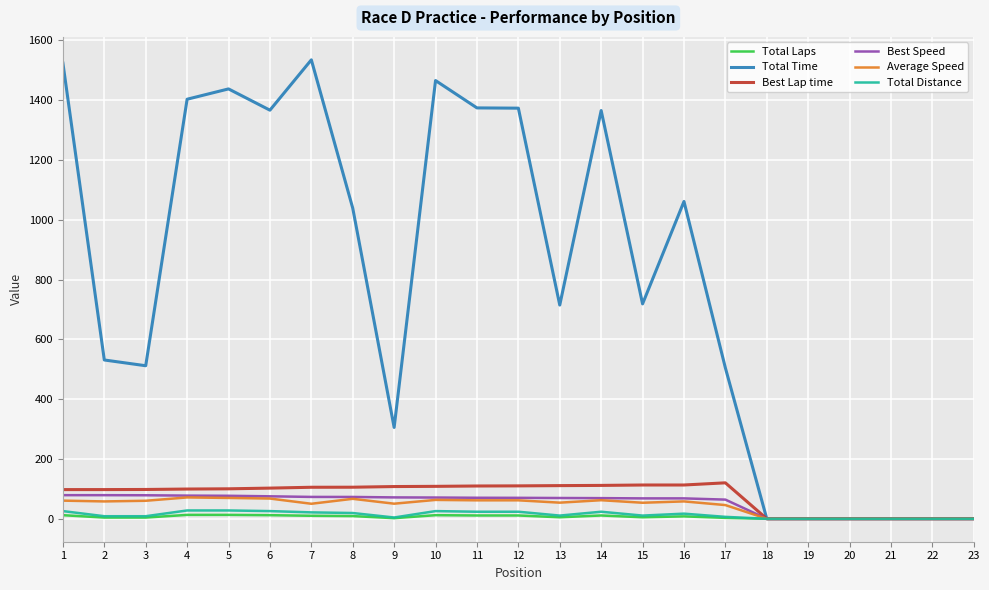

What is the greatest value displayed?

1534.9